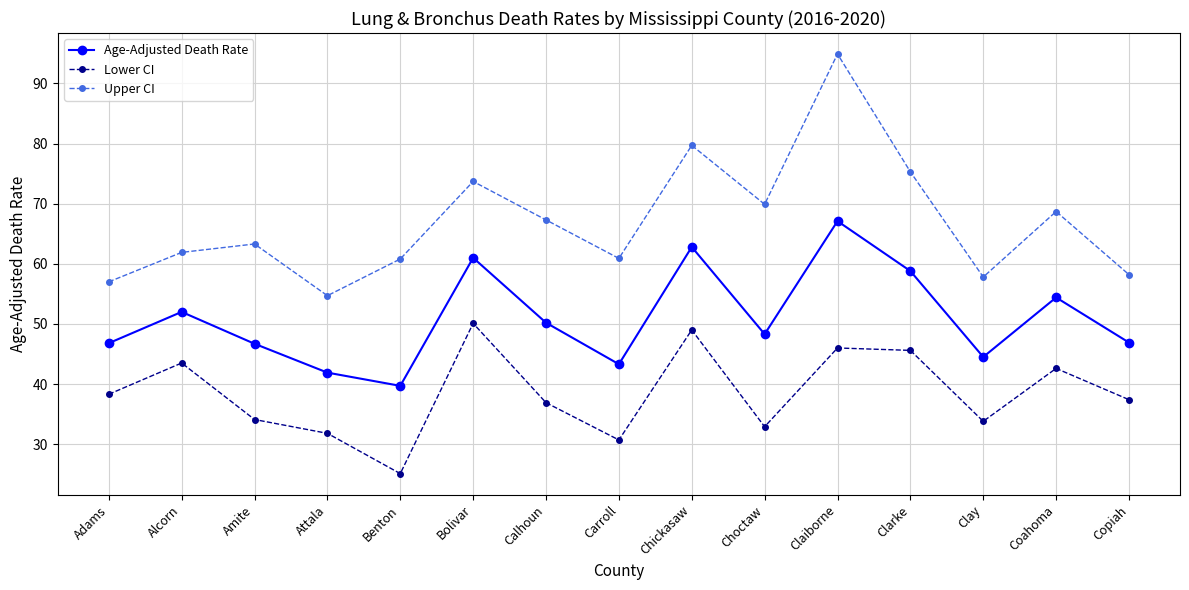

Where does the Upper CI series first go above 63?

Amite